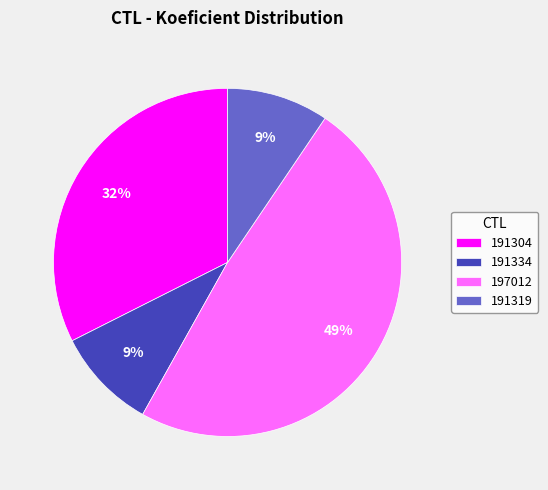

To the nearest percent, what percentage of the pie is 191319?

9%